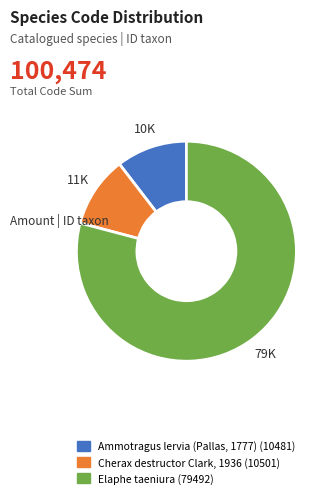

Which slice is the largest?

Elaphe taeniura